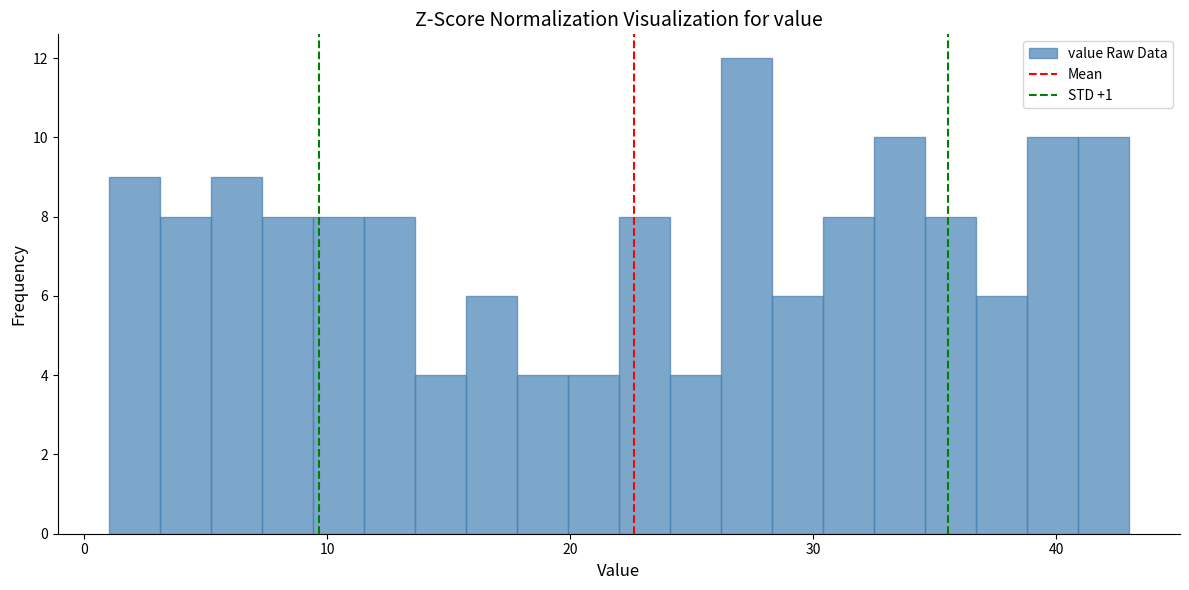

Read against the x-axis, roughly where is the centre of the tallest bar?

27